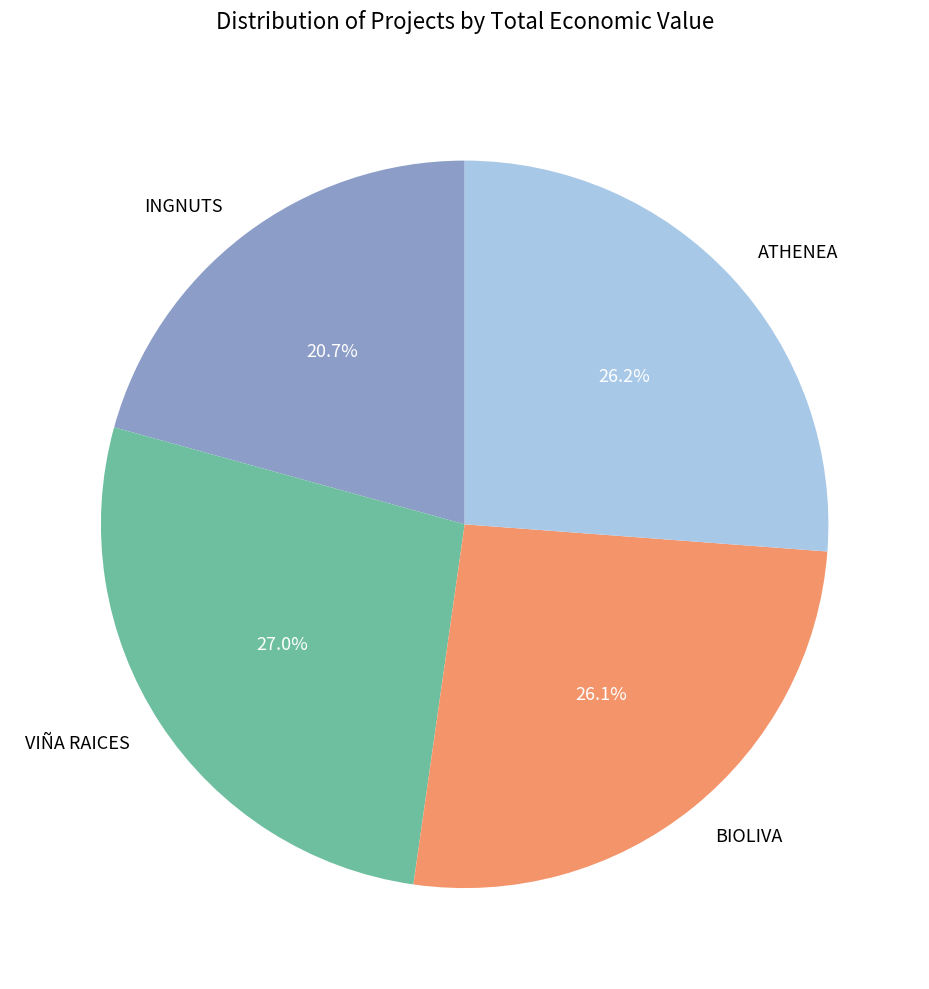

What is the largest slice in the pie chart?

VIÑA RAICES